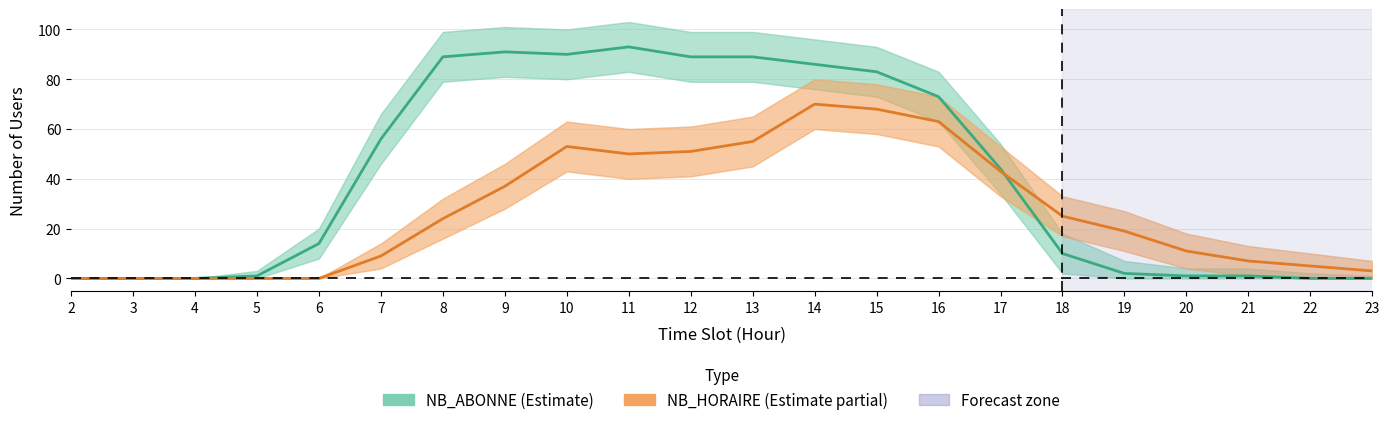

What is the sum of the NB_ABONNE values at 18 and 11?

103